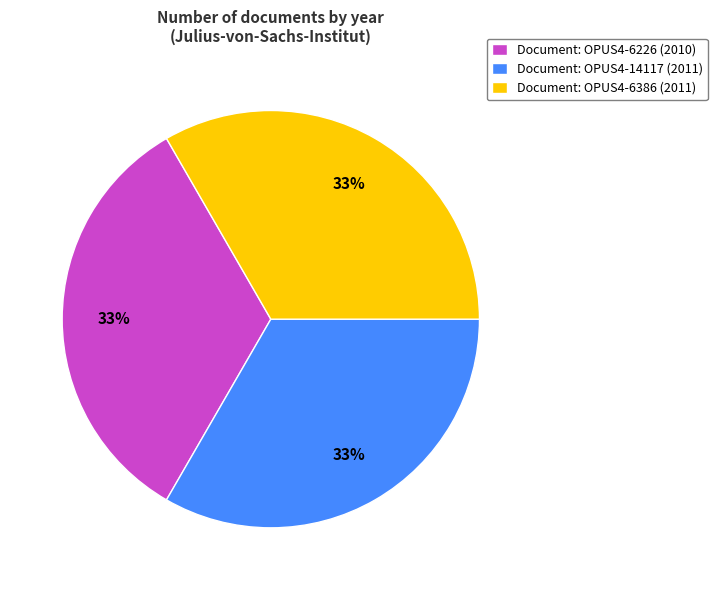

Is the sum of Document: OPUS4-14117 (2011) and Document: OPUS4-6226 (2010) greater than half?

Yes